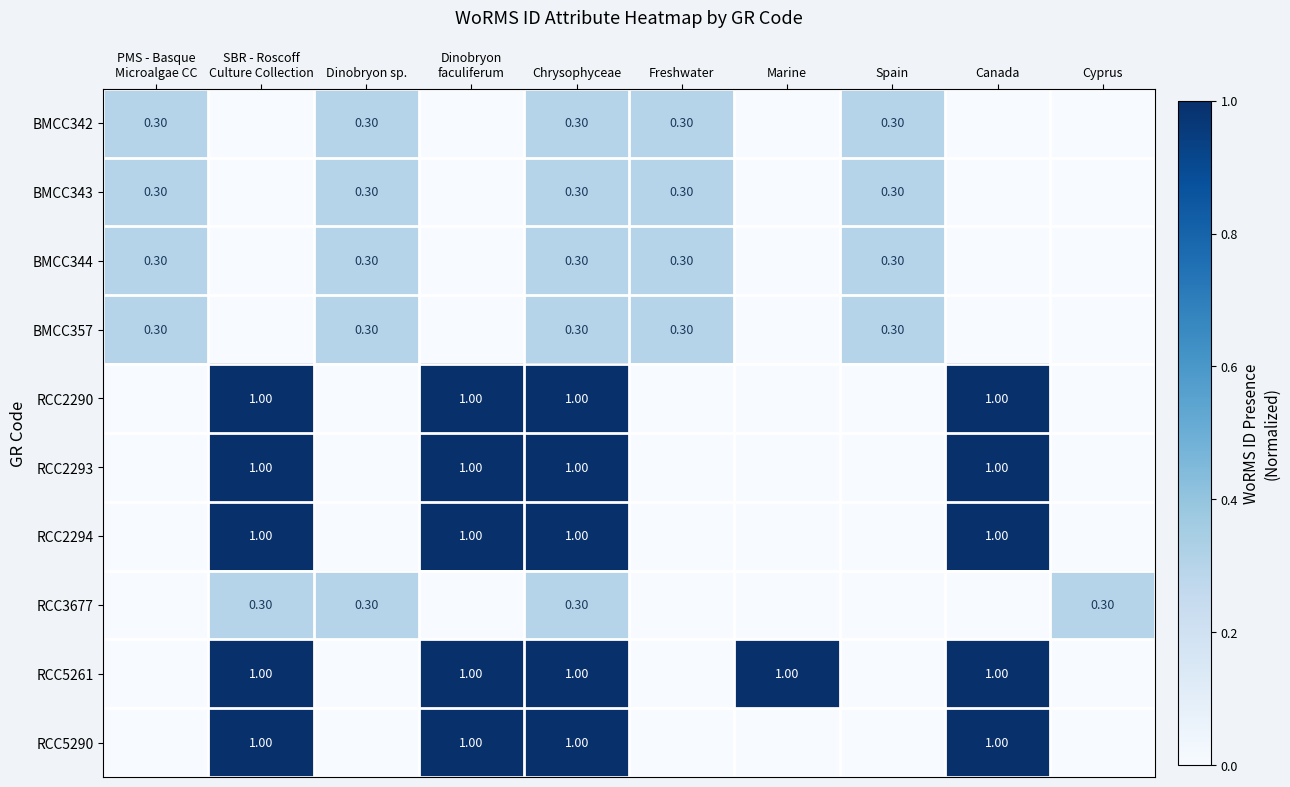

How many distinct data groups are displayed?

10